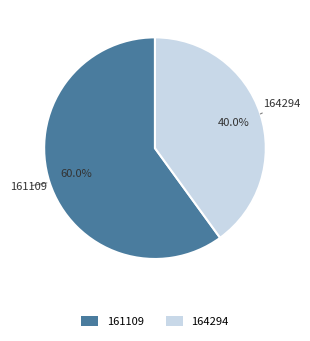

What is the smallest slice in the pie chart?

164294